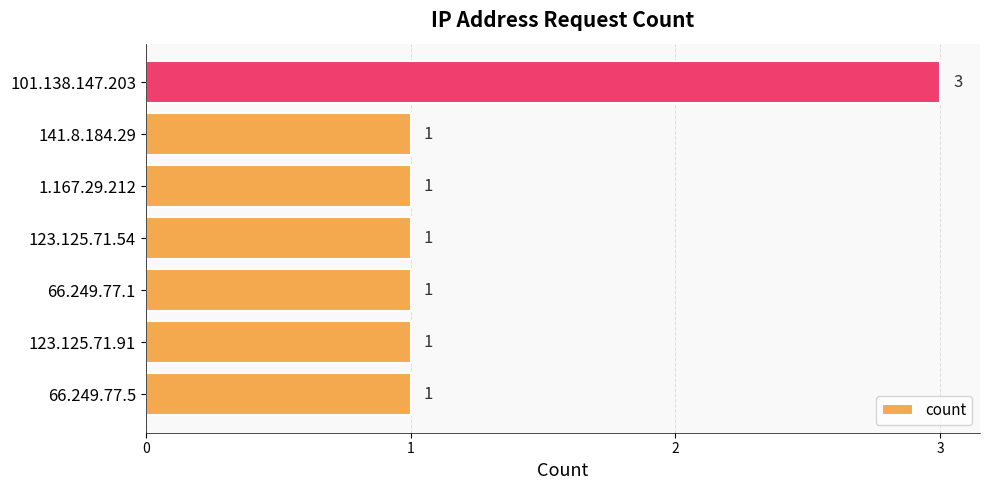

Approximately how many times larger is the value at 101.138.147.203 compared to 141.8.184.29?

3.0